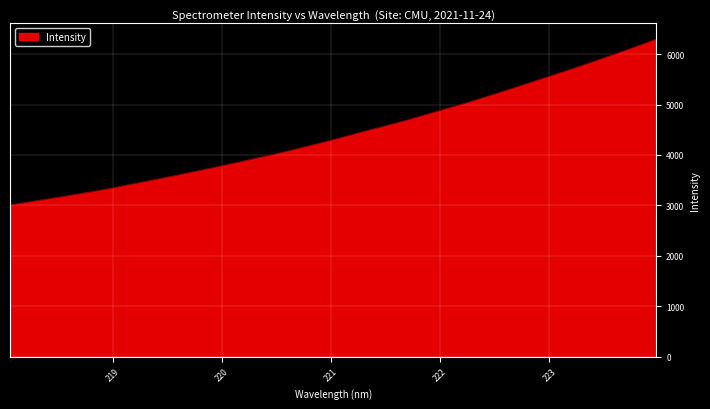

What is the maximum value shown in the chart?

6296.7